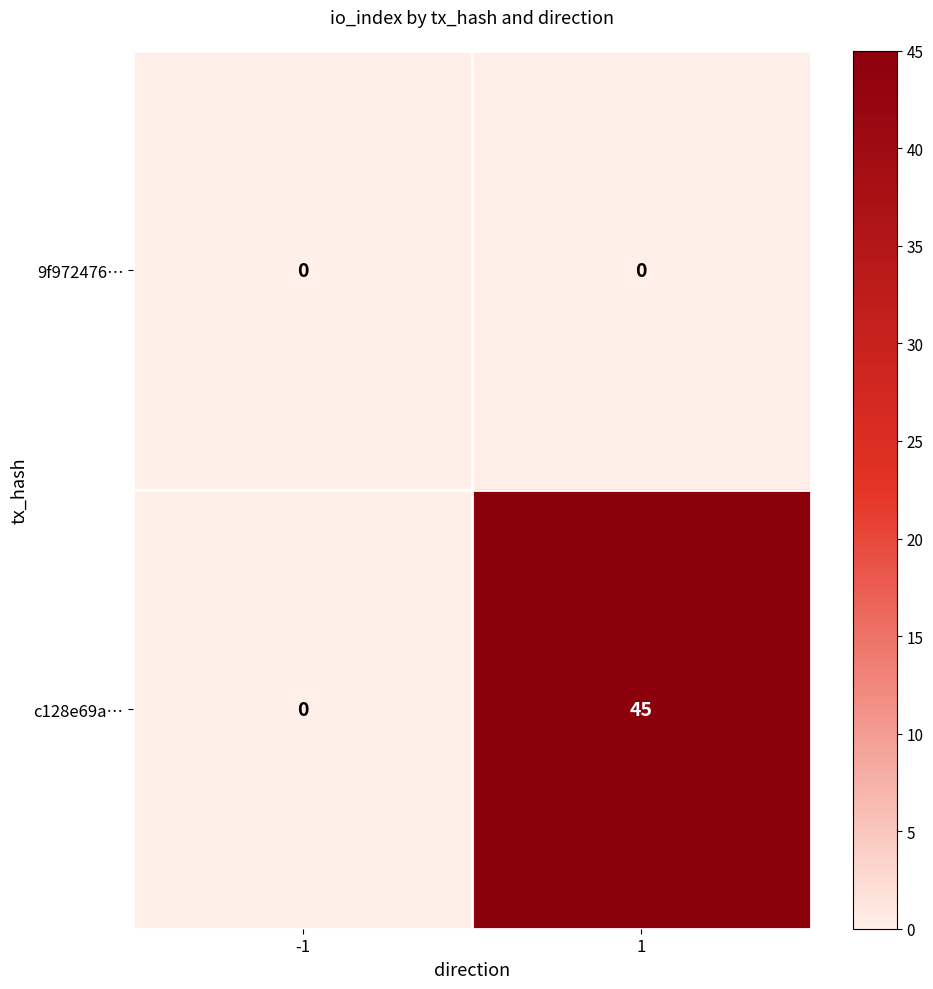

Is it true that c128e69a… equals 45 at 1?

True